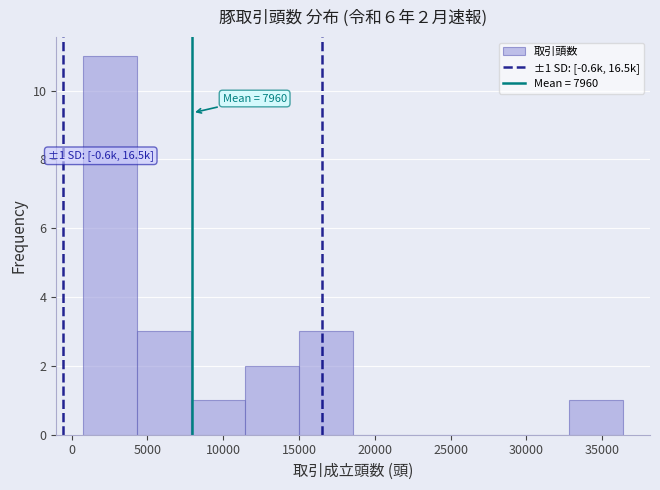

Which range on the x-axis has the tallest bar?

1000 to 4500